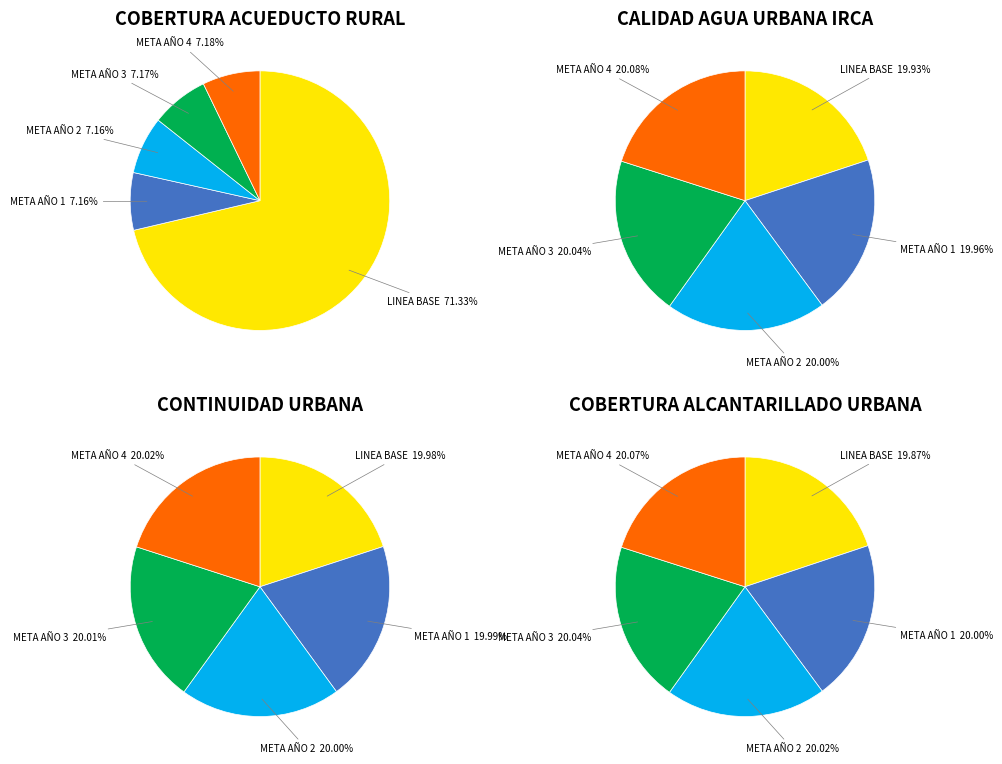

Which has a higher value, META AÑO 3 or LINEA BASE?

LINEA BASE